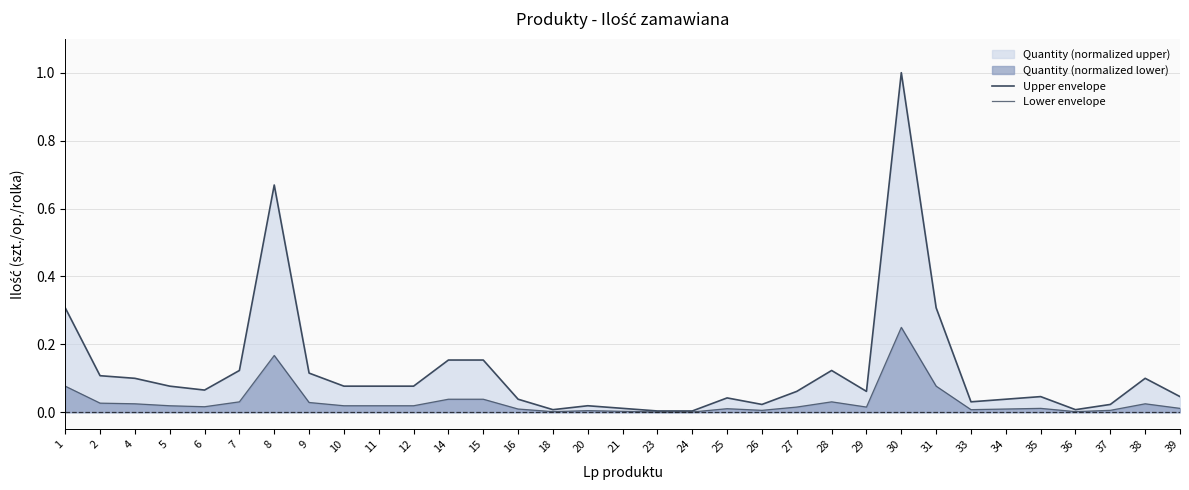

What is the highest value of the Lower envelope series?

0.2